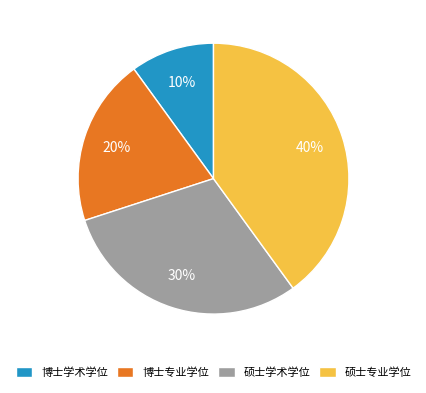

Is the sum of 博士专业学位 and 博士学术学位 greater than half?

No